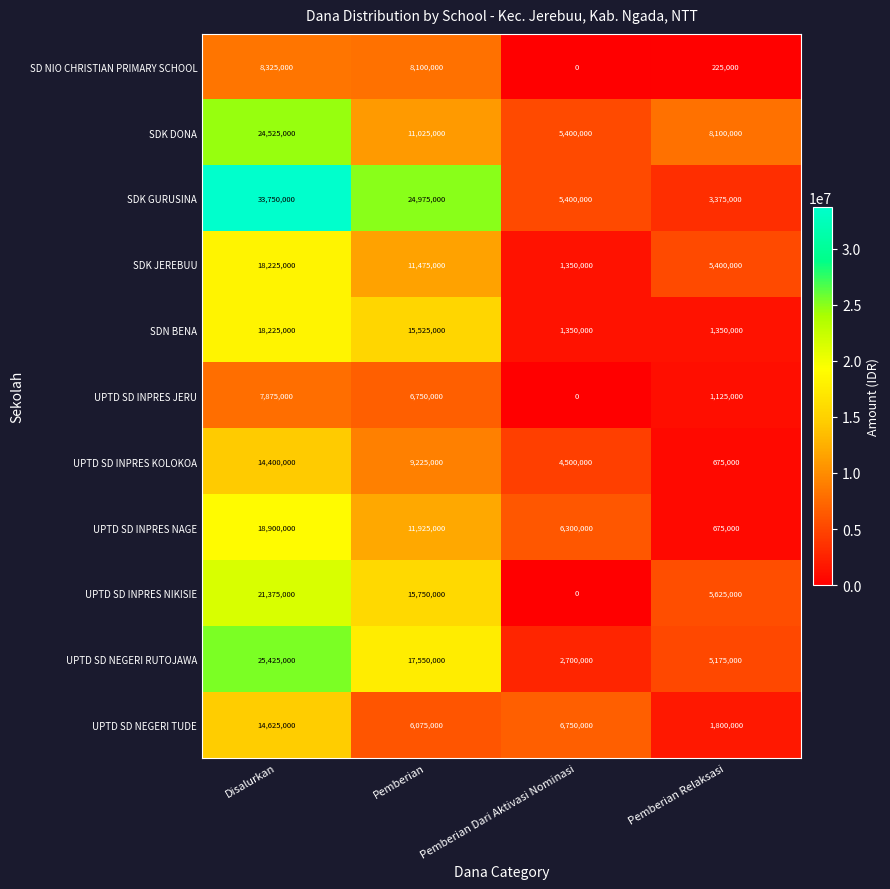

Which category has the highest value across all series?

Disalurkan